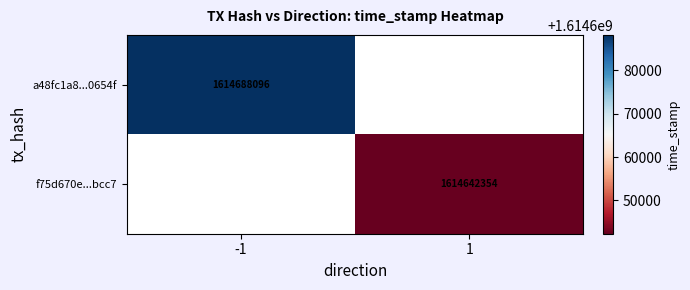

Is the value of f75d670e...bcc7 at 1 greater than the value of a48fc1a8...0654f at -1?

No